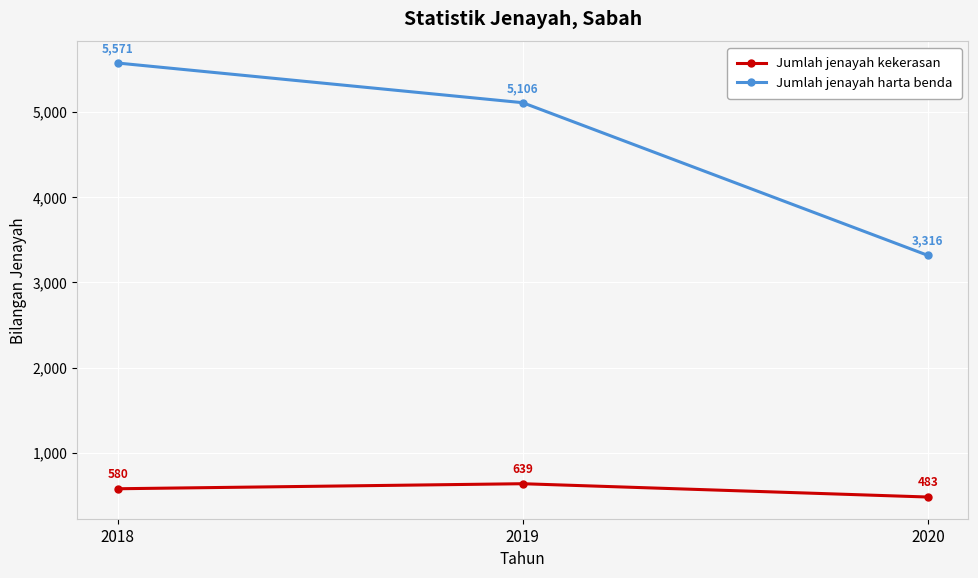

Reading left to right, what are all the values shown in this chart?

Jumlah jenayah kekerasan: 580	639	483
Jumlah jenayah harta benda: 5571	5106	3316